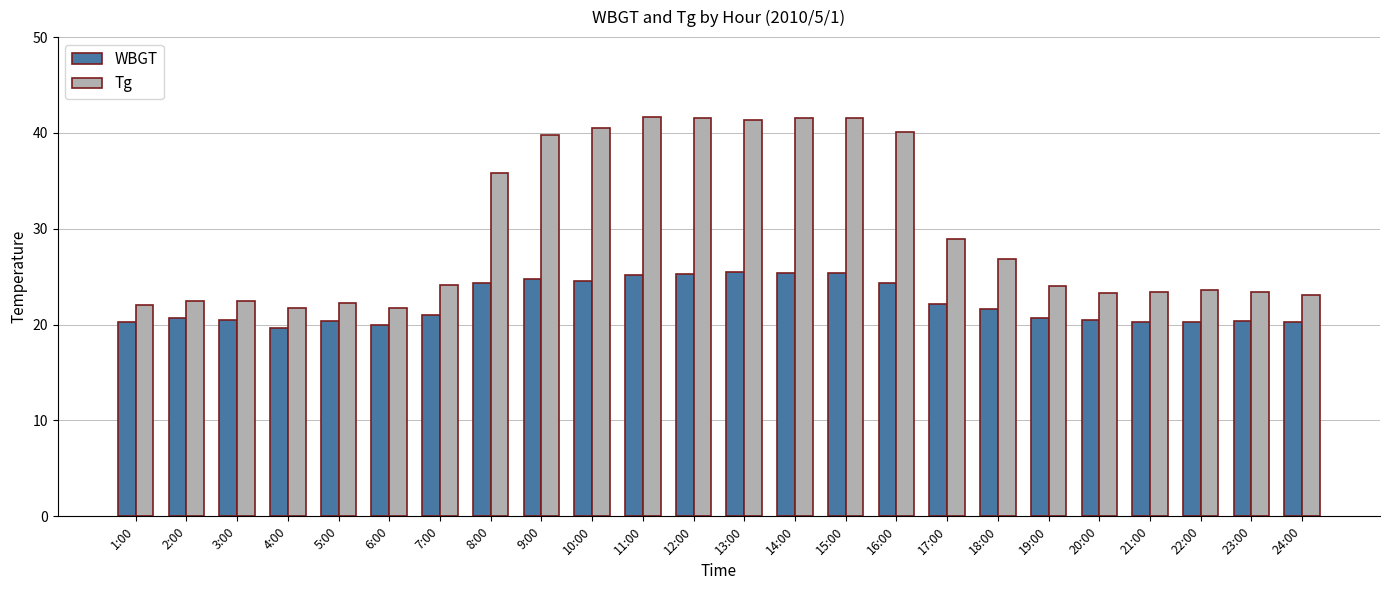

What is the difference between the maximum and minimum values in the WBGT series?

5.8